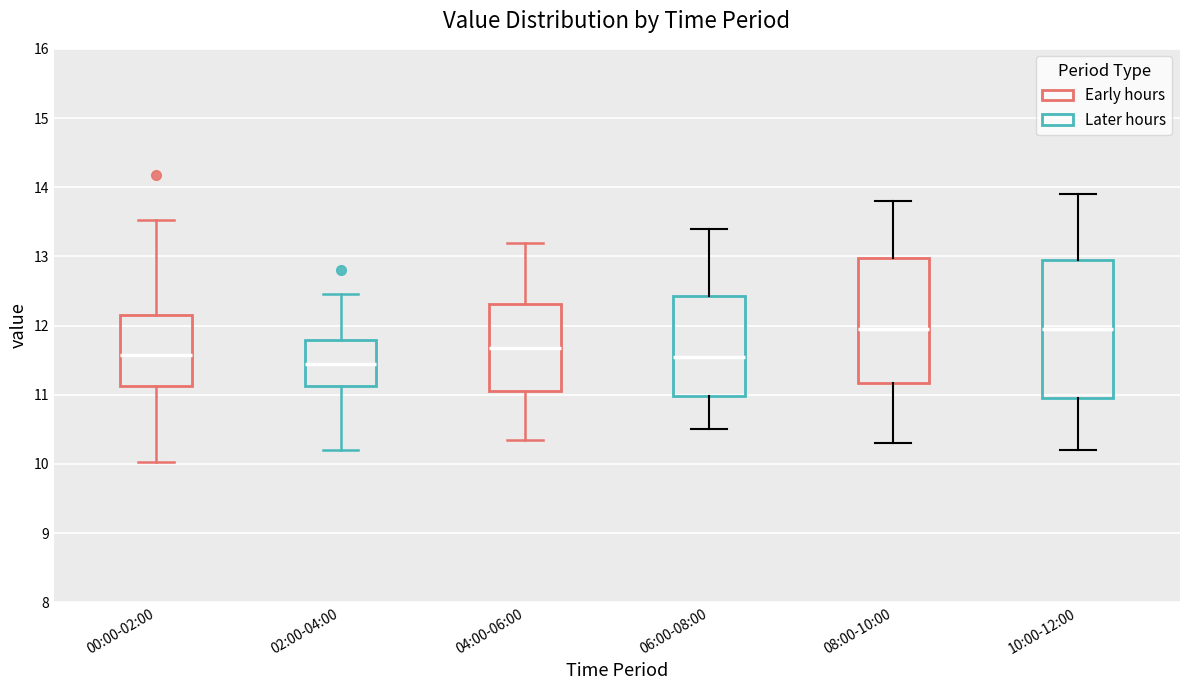

Reading left to right, read every box against the y-axis: the position of its median line, the range the box covers, and the ends of its whiskers. The values are not printed on the chart, so give them approximately, as read against the axis.

00:00-02:00: median 11.6, box 11.1 to 12.1, whiskers 10.0 to 13.5
02:00-04:00: median 11.5, box 11.1 to 11.8, whiskers 10.2 to 12.5
04:00-06:00: median 11.7, box 11.0 to 12.3, whiskers 10.3 to 13.2
06:00-08:00: median 11.6, box 11.0 to 12.4, whiskers 10.5 to 13.4
08:00-10:00: median 12.0, box 11.2 to 13.0, whiskers 10.3 to 13.8
10:00-12:00: median 12.0, box 11.0 to 13.0, whiskers 10.2 to 13.9